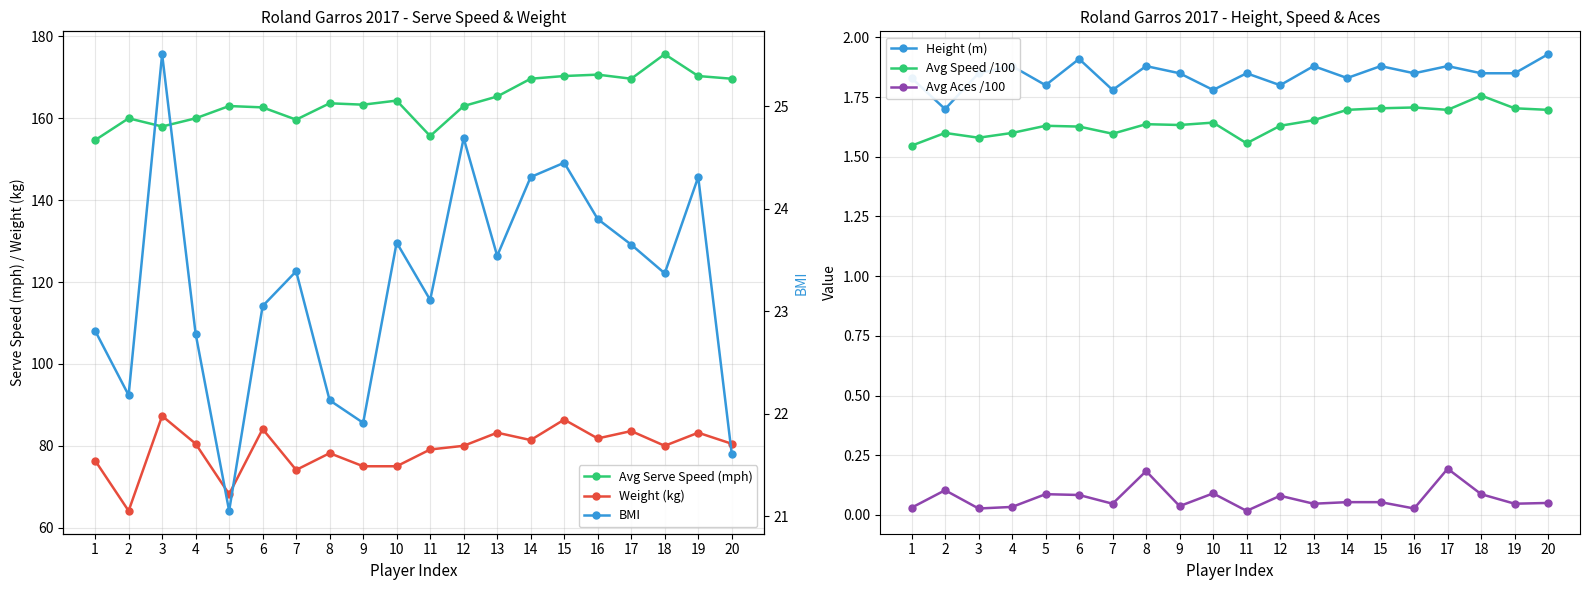

The BMI series shows 7.7 at 4. True or false?

False